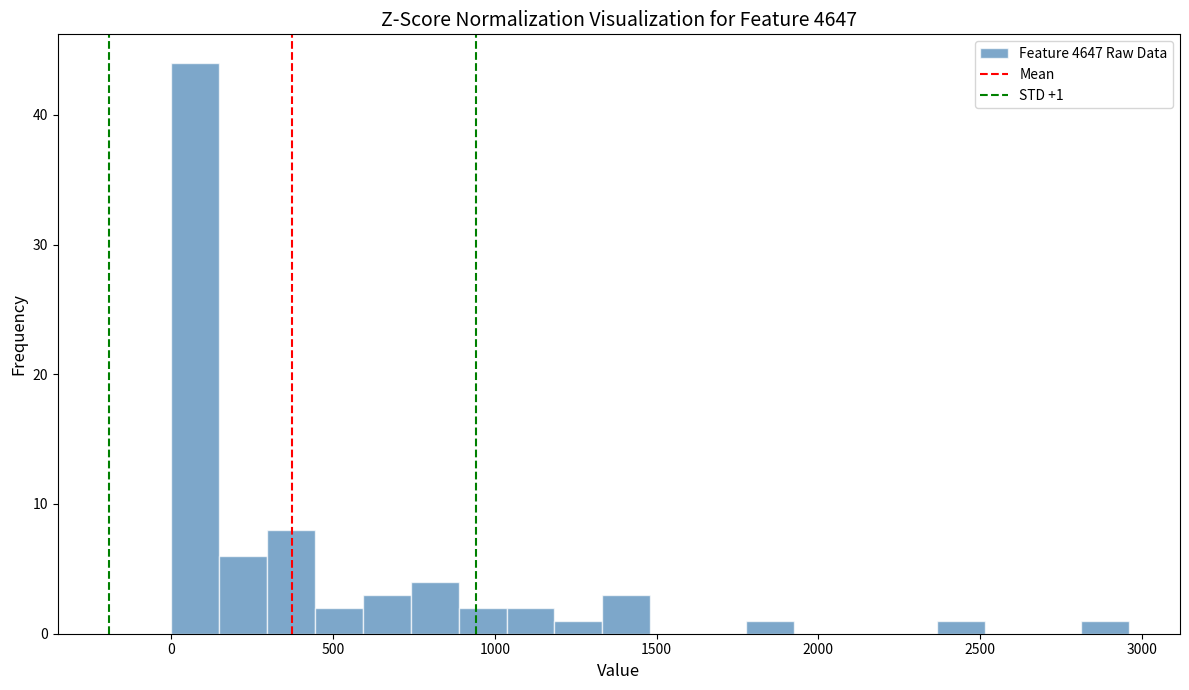

Read against the x-axis, roughly where is the centre of the tallest bar?

50